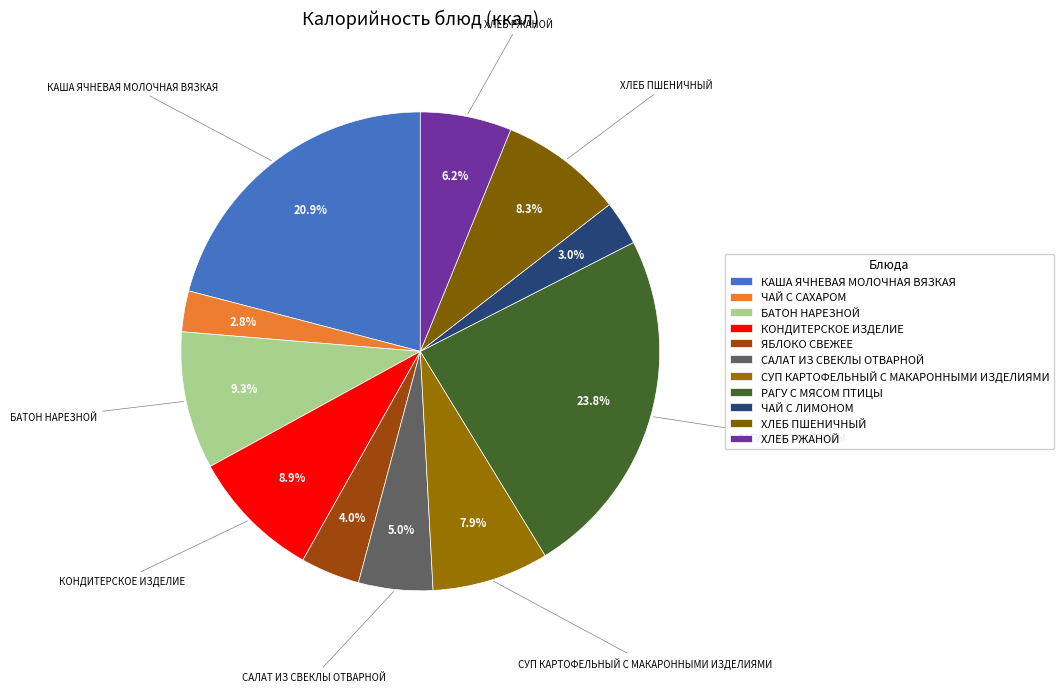

How many segments does this pie chart have?

11